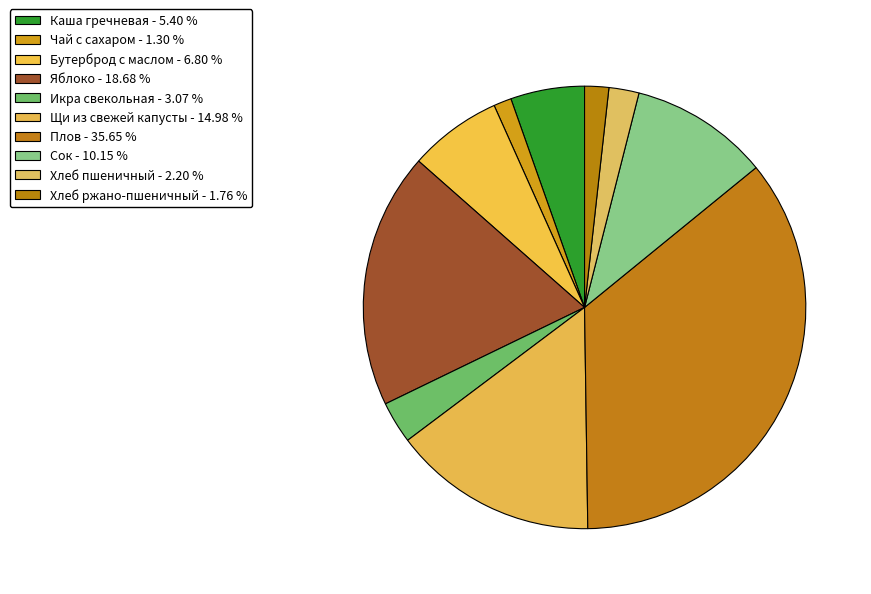

Count the number of slices in the pie.

10